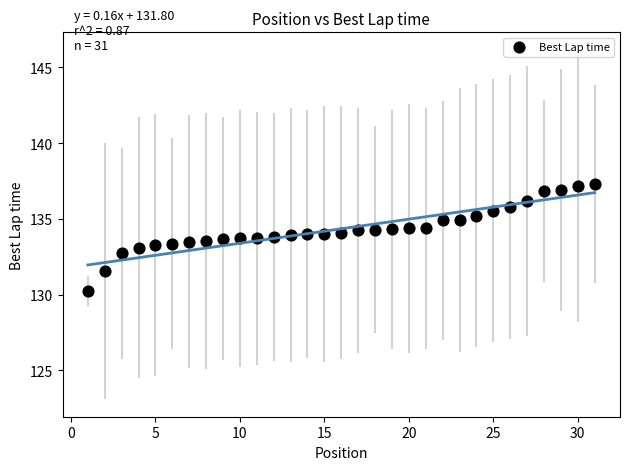

What is the range of X values (max minus min)?

30.0